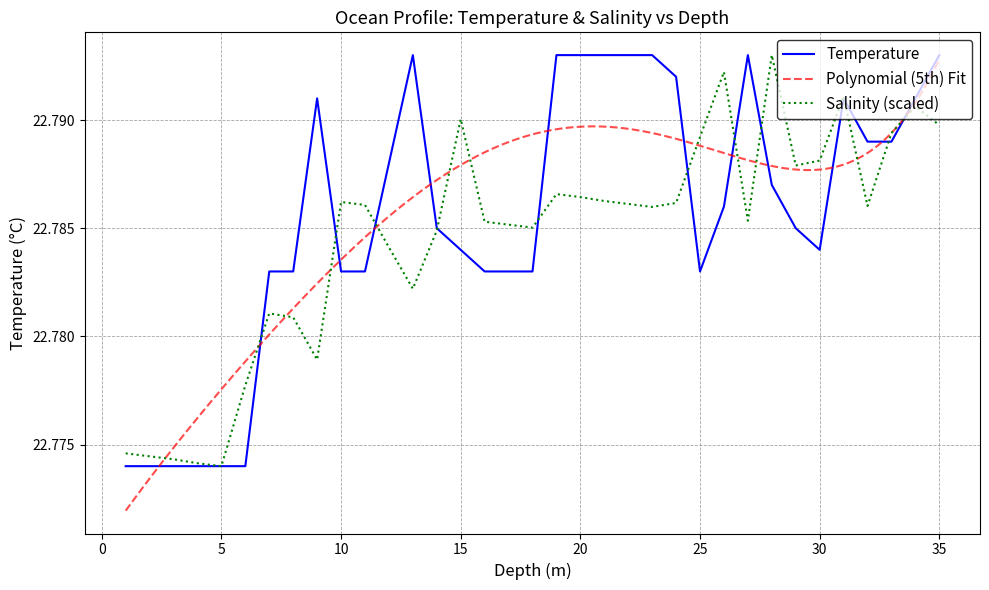

What is the maximum value shown in the chart?

22.8